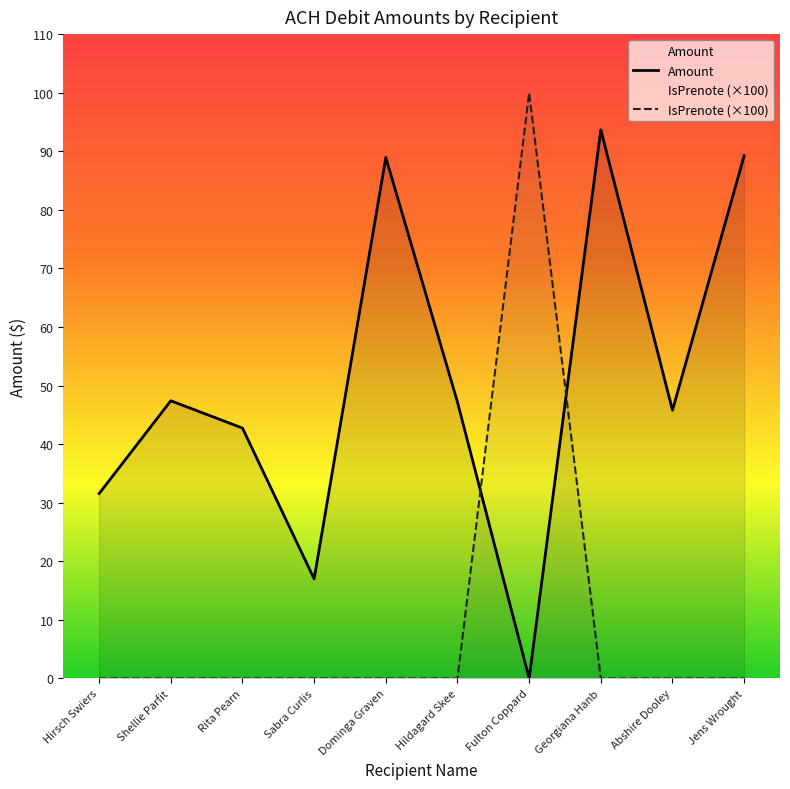

What is the total value across all series at Sabra Curlis?

17.0